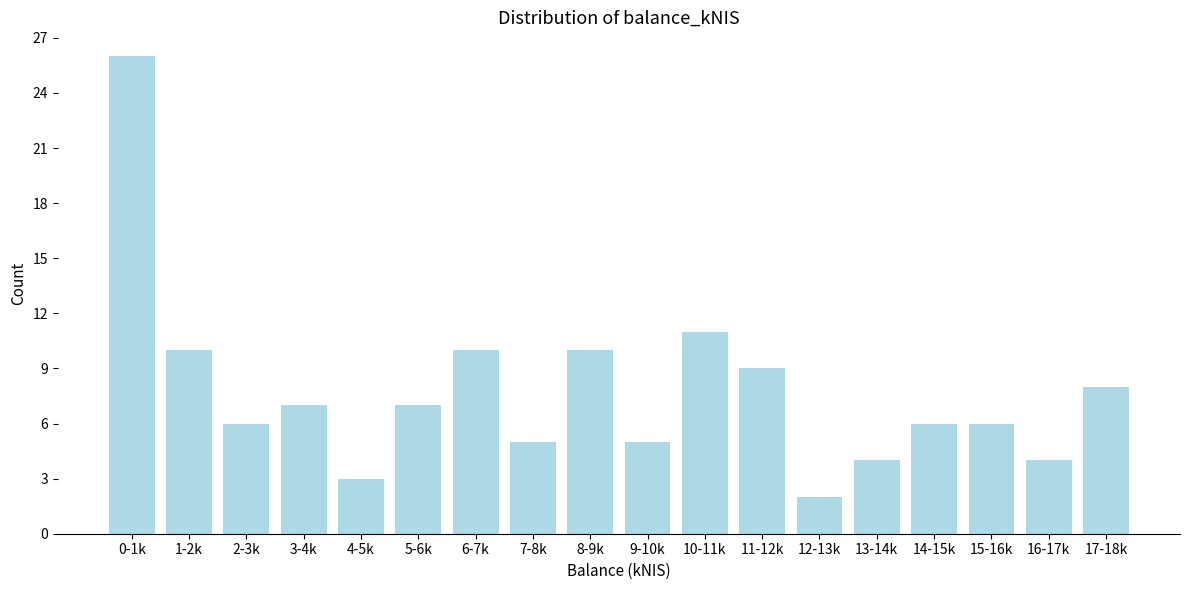

Reading left to right, list all the values displayed in this chart.

0-1k=26	1-2k=10	2-3k=6	3-4k=7	4-5k=3	5-6k=7	6-7k=10	7-8k=5	8-9k=10	9-10k=5	10-11k=11	11-12k=9	12-13k=2	13-14k=4	14-15k=6	15-16k=6	16-17k=4	17-18k=8